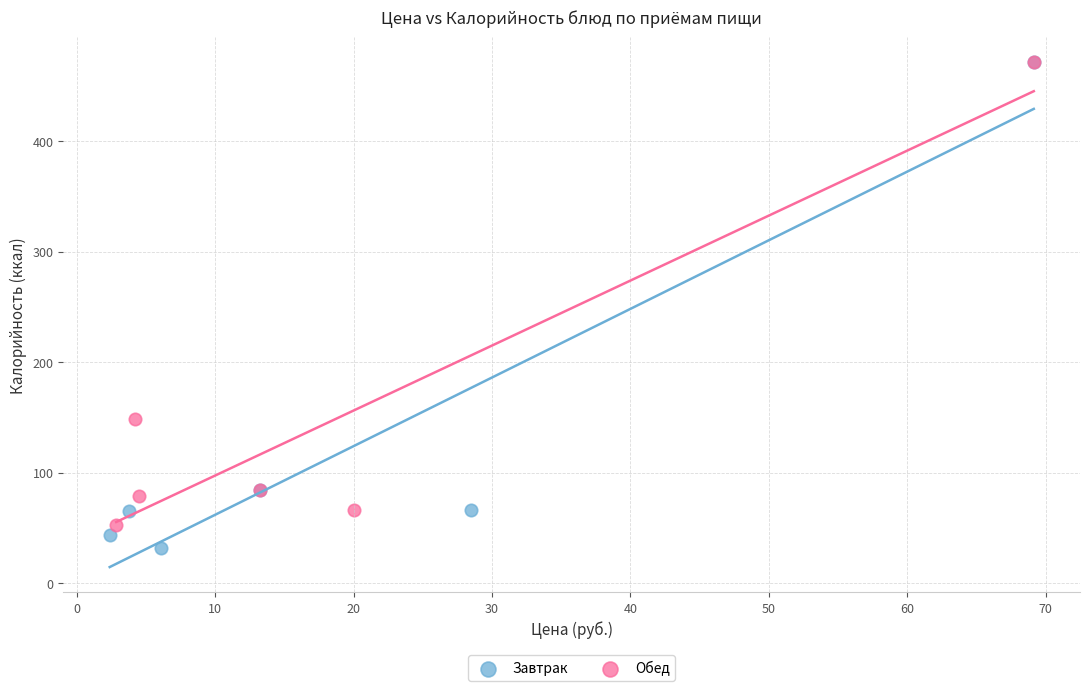

Which series contains the lowest Y value?

Завтрак